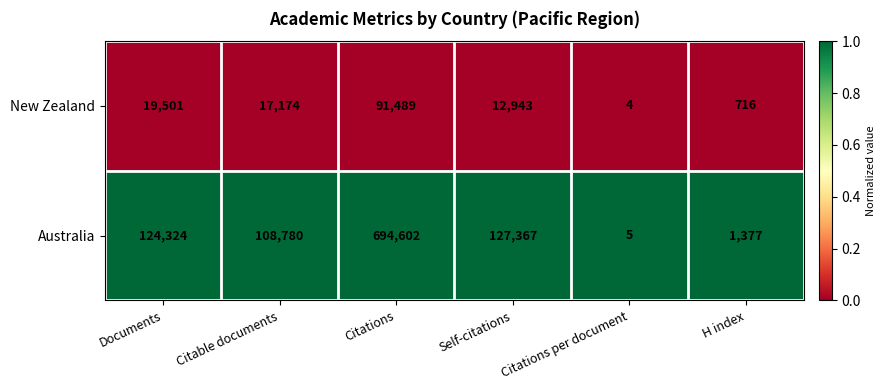

At which category is the sum across all series the highest?

Citations